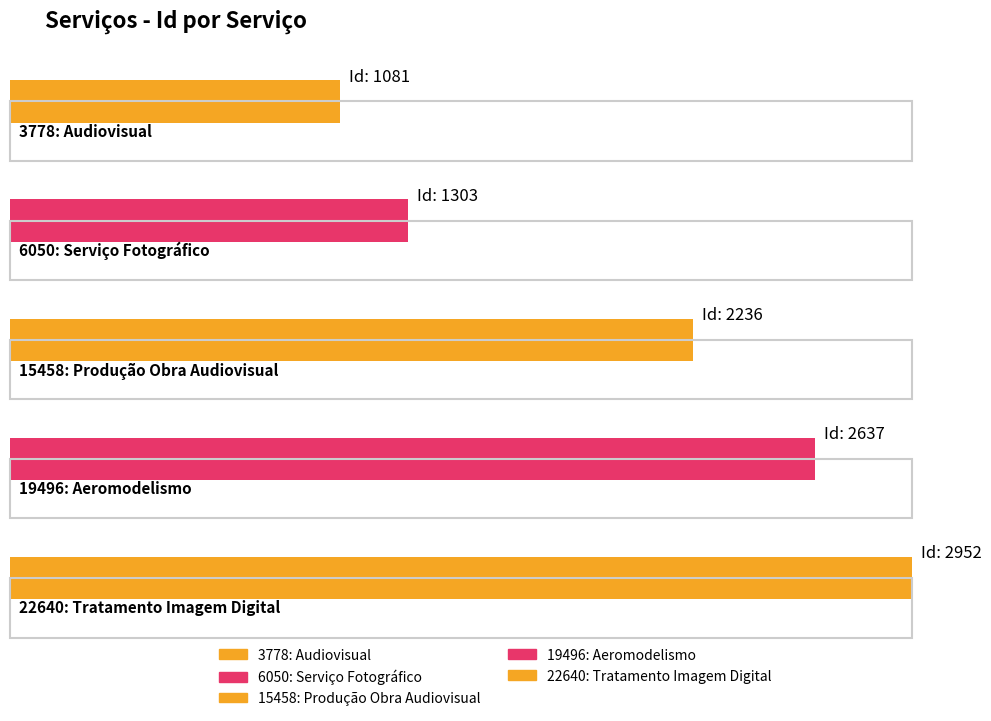

What is the sum of the values at 19496: Aeromodelismo and 22640: Tratamento Imagem Digital?

5589